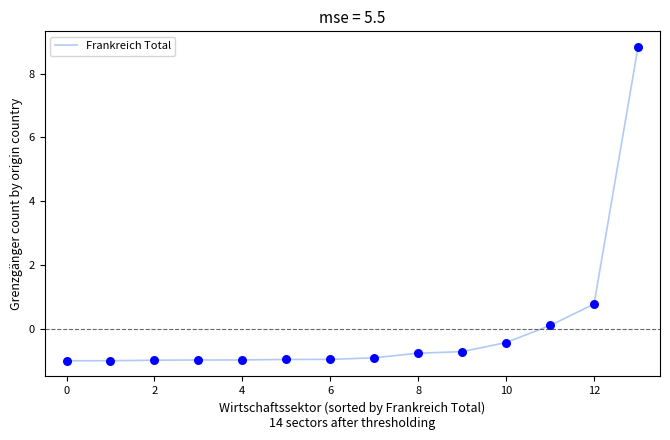

What is the smallest value displayed?

-1.0